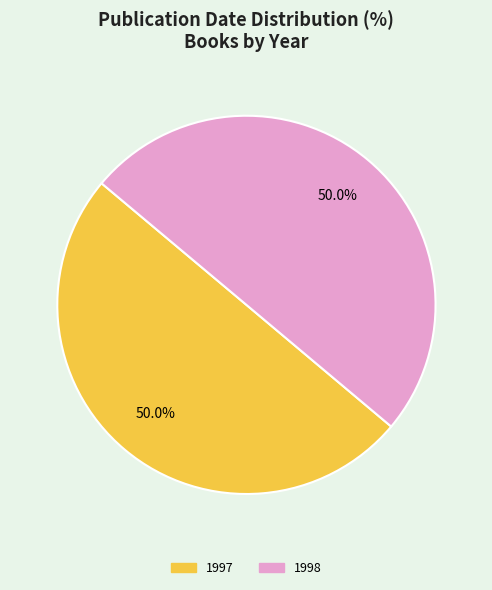

How many slices are in this pie chart?

2